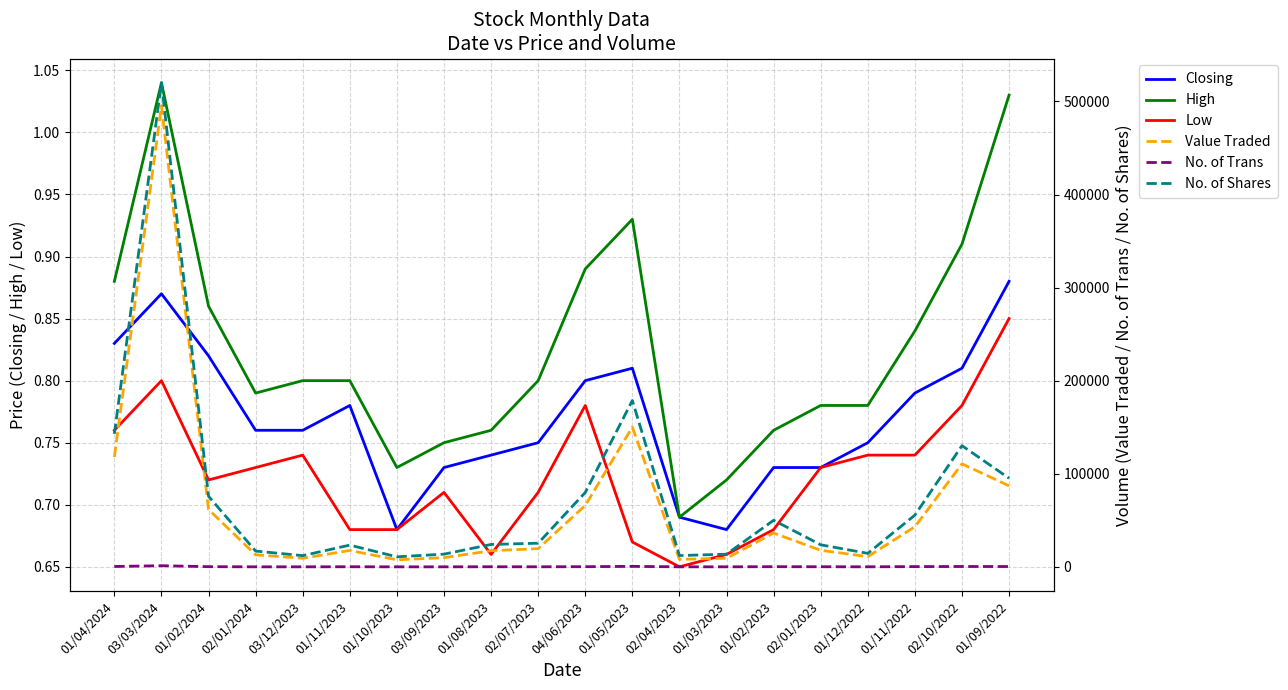

Reading left to right, what are all the values shown in this chart?

Closing: 01/04/2024=0.8	03/03/2024=0.9	01/02/2024=0.8	02/01/2024=0.8	03/12/2023=0.8	01/11/2023=0.8	01/10/2023=0.7	03/09/2023=0.7	01/08/2023=0.7	02/07/2023=0.8	04/06/2023=0.8	01/05/2023=0.8	02/04/2023=0.7	01/03/2023=0.7	01/02/2023=0.7	02/01/2023=0.7	01/12/2022=0.8	01/11/2022=0.8	02/10/2022=0.8	01/09/2022=0.9
High: 01/04/2024=0.9	03/03/2024=1.0	01/02/2024=0.9	02/01/2024=0.8	03/12/2023=0.8	01/11/2023=0.8	01/10/2023=0.7	03/09/2023=0.8	01/08/2023=0.8	02/07/2023=0.8	04/06/2023=0.9	01/05/2023=0.9	02/04/2023=0.7	01/03/2023=0.7	01/02/2023=0.8	02/01/2023=0.8	01/12/2022=0.8	01/11/2022=0.8	02/10/2022=0.9	01/09/2022=1.0
Low: 01/04/2024=0.8	03/03/2024=0.8	01/02/2024=0.7	02/01/2024=0.7	03/12/2023=0.7	01/11/2023=0.7	01/10/2023=0.7	03/09/2023=0.7	01/08/2023=0.7	02/07/2023=0.7	04/06/2023=0.8	01/05/2023=0.7	02/04/2023=0.7	01/03/2023=0.7	01/02/2023=0.7	02/01/2023=0.7	01/12/2022=0.7	01/11/2022=0.7	02/10/2022=0.8	01/09/2022=0.8
Value Traded: 01/04/2024=118098.0	03/03/2024=495508.0	01/02/2024=61655.0	02/01/2024=12956.0	03/12/2023=9283.0	01/11/2023=17651.0	01/10/2023=7593.0	03/09/2023=9913.0	01/08/2023=17338.0	02/07/2023=19613.0	04/06/2023=65972.0	01/05/2023=150143.0	02/04/2023=8079.0	01/03/2023=9260.0	01/02/2023=36356.0	02/01/2023=17820.0	01/12/2022=11043.0	01/11/2022=43121.0	02/10/2022=110705.0	01/09/2022=87083.0
No. of Trans: 01/04/2024=441.0	03/03/2024=1262.0	01/02/2024=244.0	02/01/2024=61.0	03/12/2023=71.0	01/11/2023=147.0	01/10/2023=58.0	03/09/2023=62.0	01/08/2023=142.0	02/07/2023=114.0	04/06/2023=217.0	01/05/2023=545.0	02/04/2023=80.0	01/03/2023=87.0	01/02/2023=219.0	02/01/2023=159.0	01/12/2022=89.0	01/11/2022=315.0	02/10/2022=413.0	01/09/2022=379.0
No. of Shares: 01/04/2024=142927.0	03/03/2024=520131.0	01/02/2024=75868.0	02/01/2024=17001.0	03/12/2023=12098.0	01/11/2023=23393.0	01/10/2023=10828.0	03/09/2023=13689.0	01/08/2023=24092.0	02/07/2023=25453.0	04/06/2023=79966.0	01/05/2023=178736.0	02/04/2023=12155.0	01/03/2023=13653.0	01/02/2023=50079.0	02/01/2023=23715.0	01/12/2022=14525.0	01/11/2022=55621.0	02/10/2022=130224.0	01/09/2022=95208.0